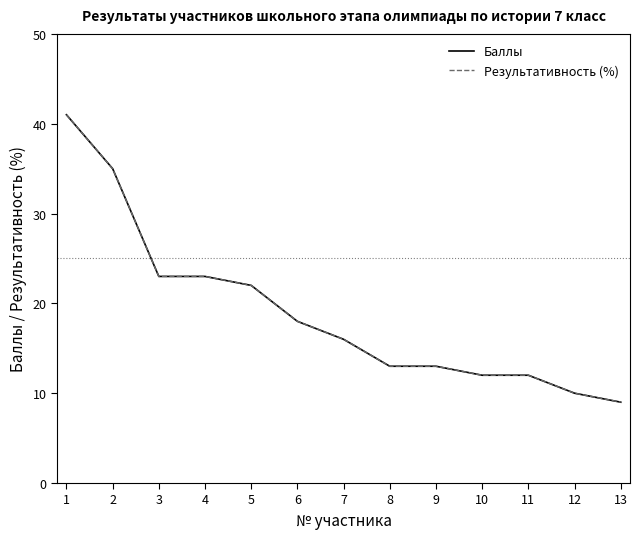

At how many categories does at least one series exceed 21?

5